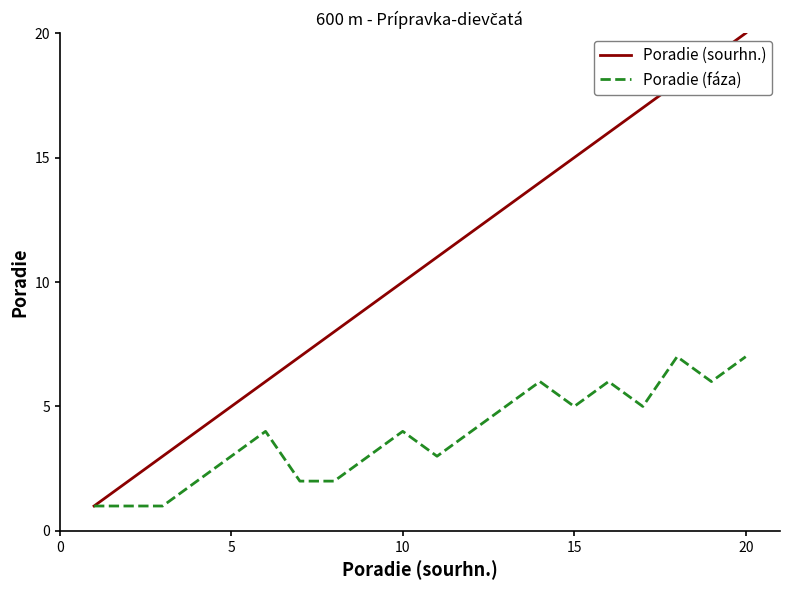

What is the greatest value displayed?

20